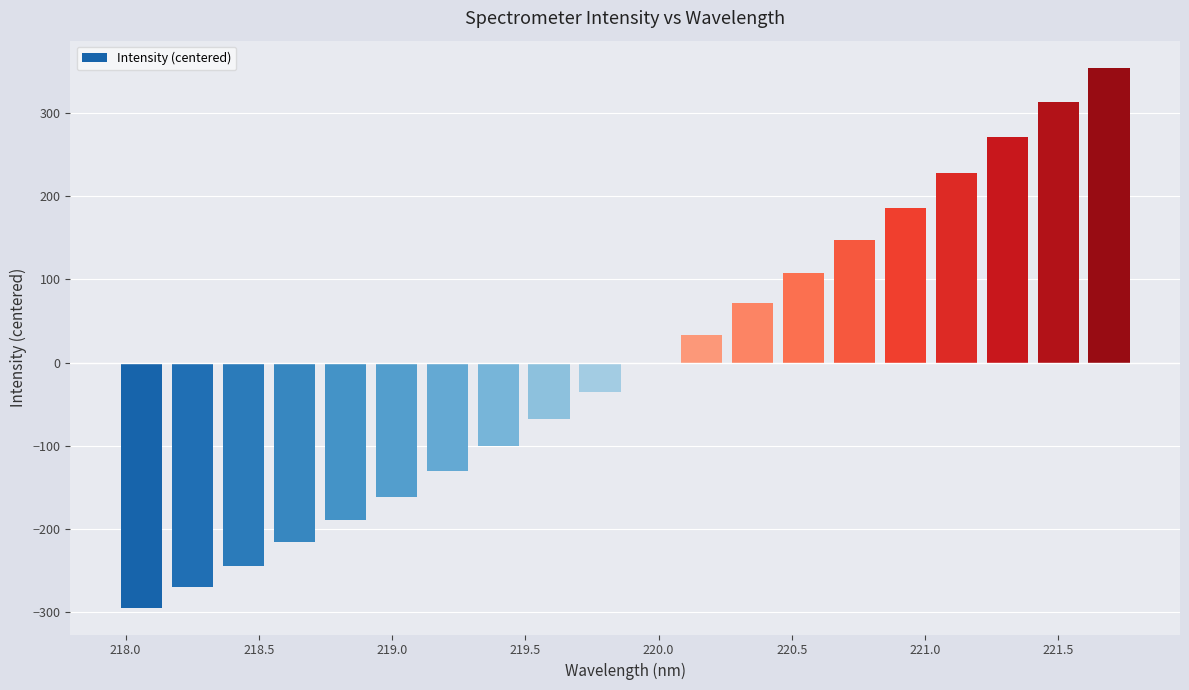

Are the bars grouped side by side (vs. stacked)?

No